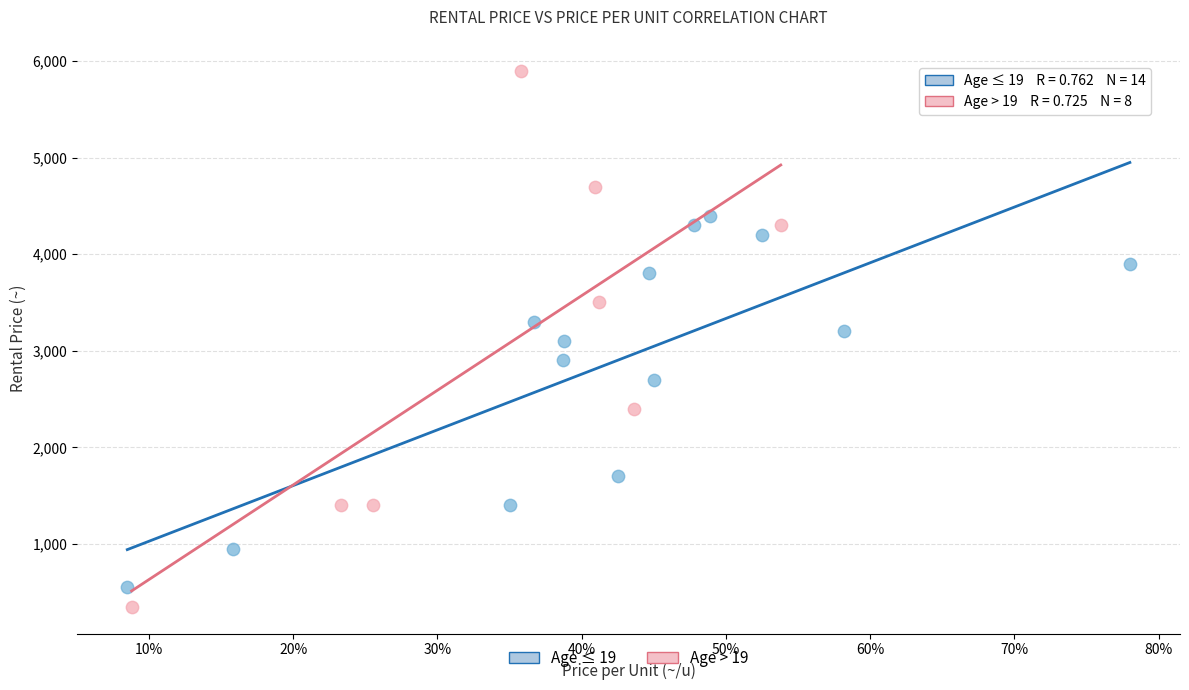

Which series reaches the minimum Y coordinate?

Age > 19